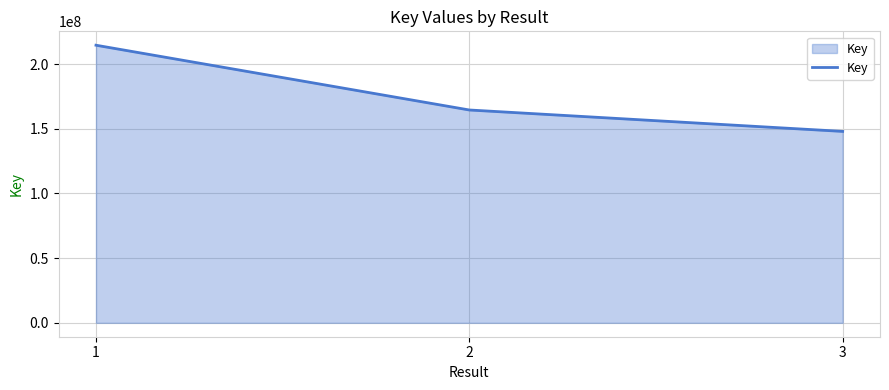

List the labels in order of value, largest first.

1, 2, 3